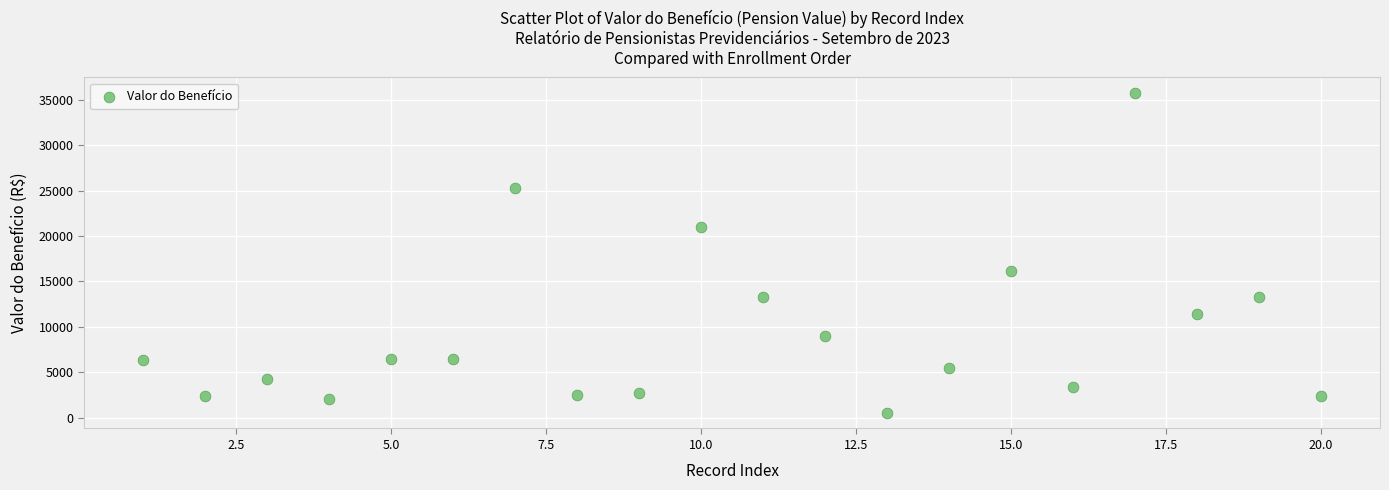

What Y value in the scatter plot is closest to 18140?

16122.1